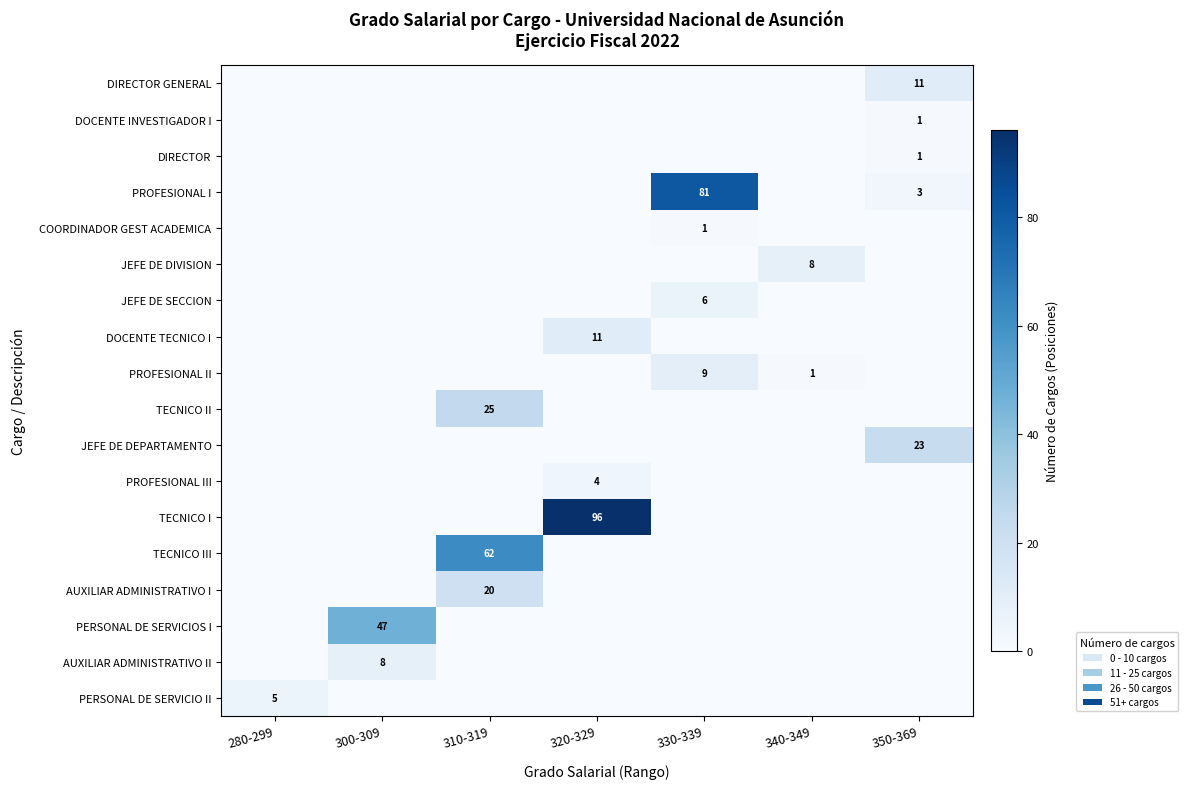

At which category does the chart reach its minimum across all series?

280-299